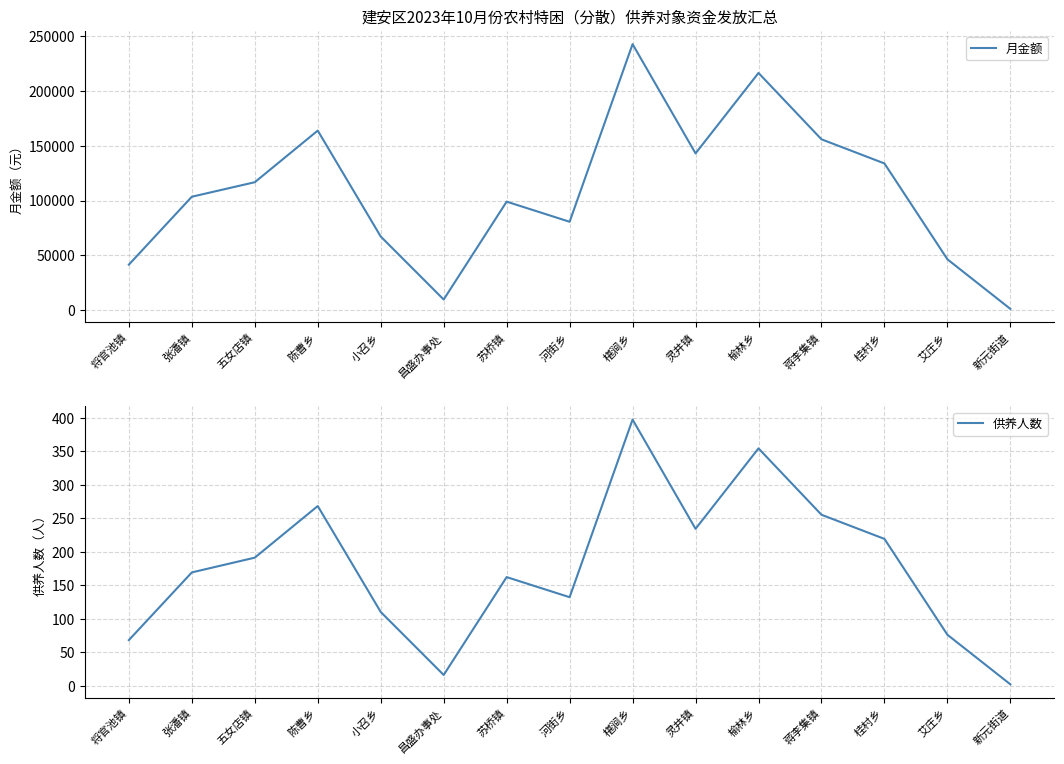

True or false: 月金额 has a value of 242567 at 椹涧乡.

True